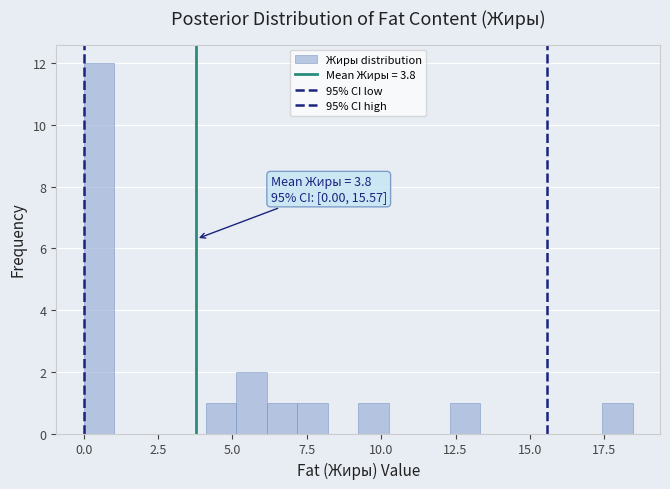

Around what value on the x-axis is the tallest bar? Give the approximate position of its centre, as read against the axis.

0.5